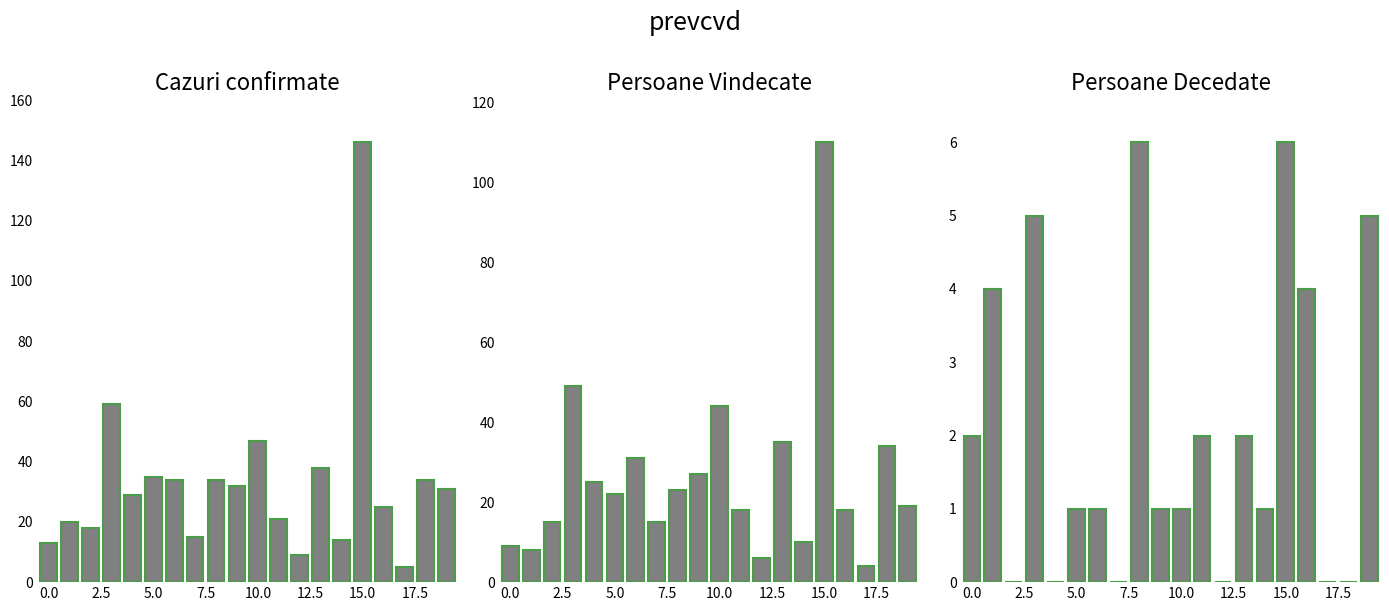

Reading left to right, what are all the values shown in this chart?

Cazuri confirmate: 13	20	18	59	29	35	34	15	34	32	47	21	9	38	14	146	25	5	34	31
Persoane Vindecate: 9	8	15	49	25	22	31	15	23	27	44	18	6	35	10	110	18	4	34	19
Persoane Decedate: 2	4	0	5	0	1	1	0	6	1	1	2	0	2	1	6	4	0	0	5